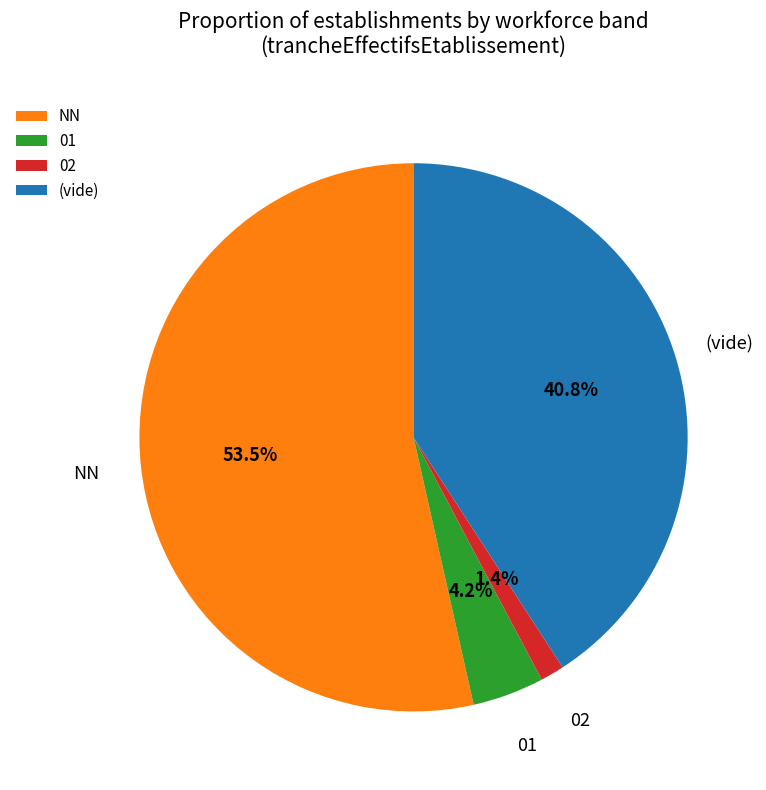

Does (vide) represent more than half of the total?

No